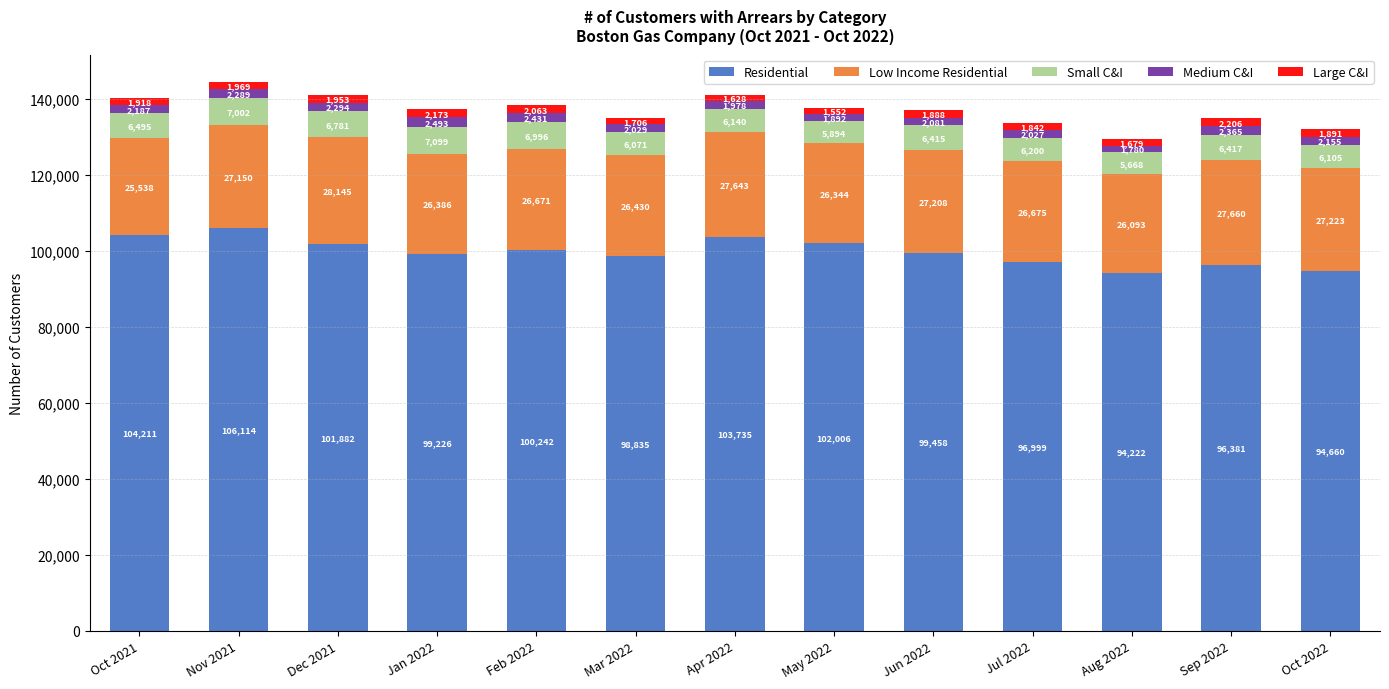

True or false: Residential has a value of 99226 at Jan 2022.

True